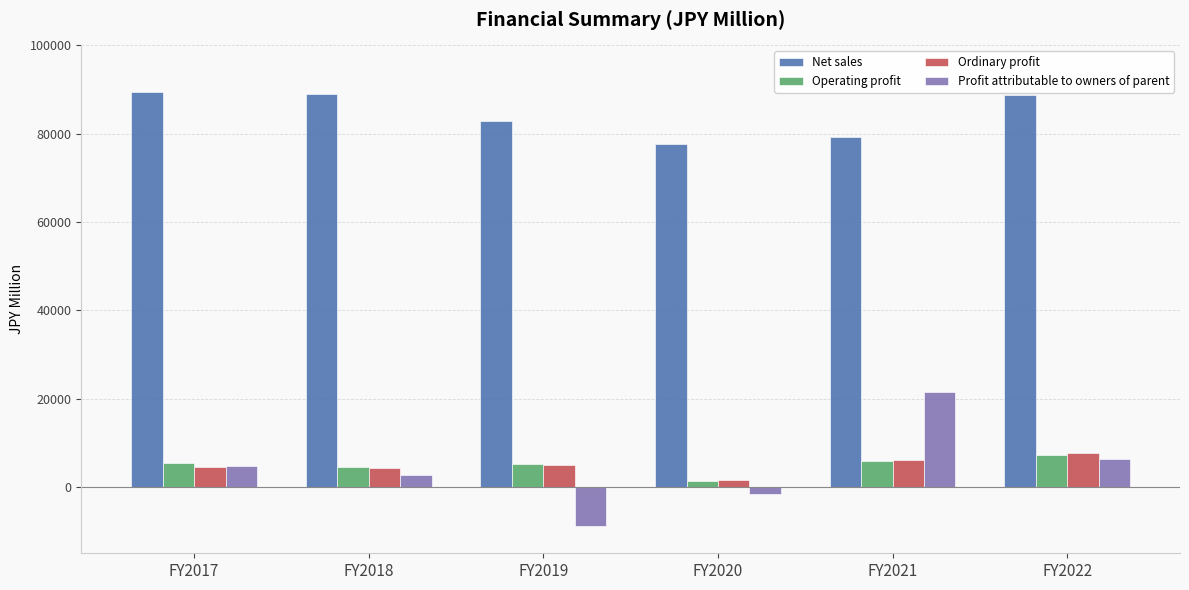

How many series are shown in this chart?

4